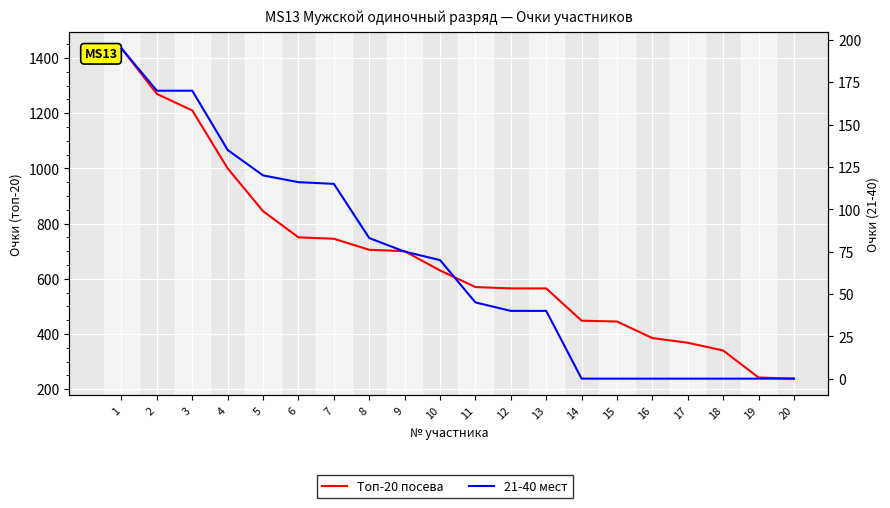

Is it true that 21-40 мест equals 29 at 8?

False